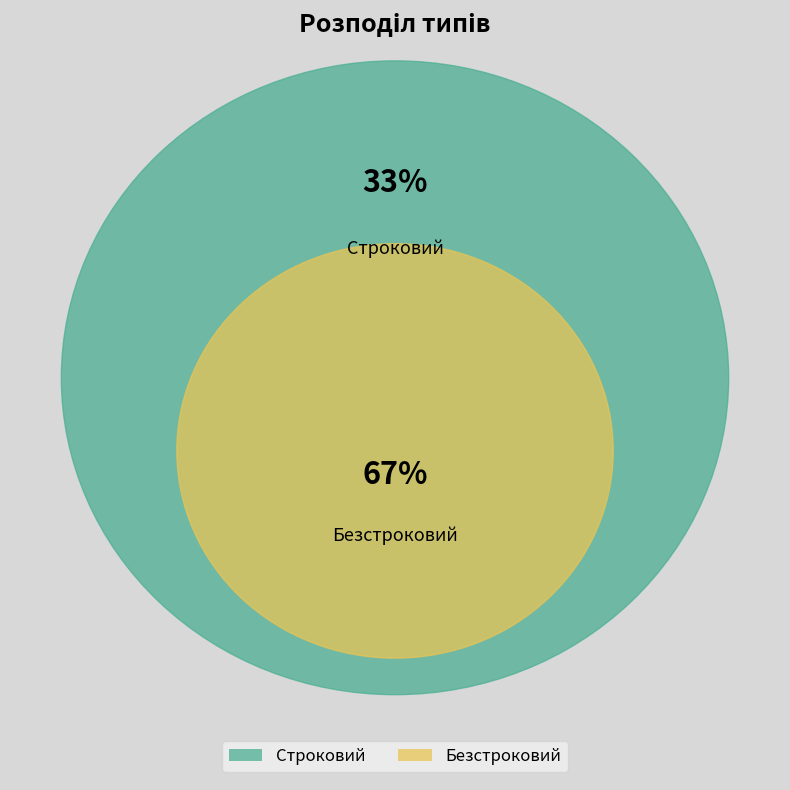

How many segments does this pie chart have?

2